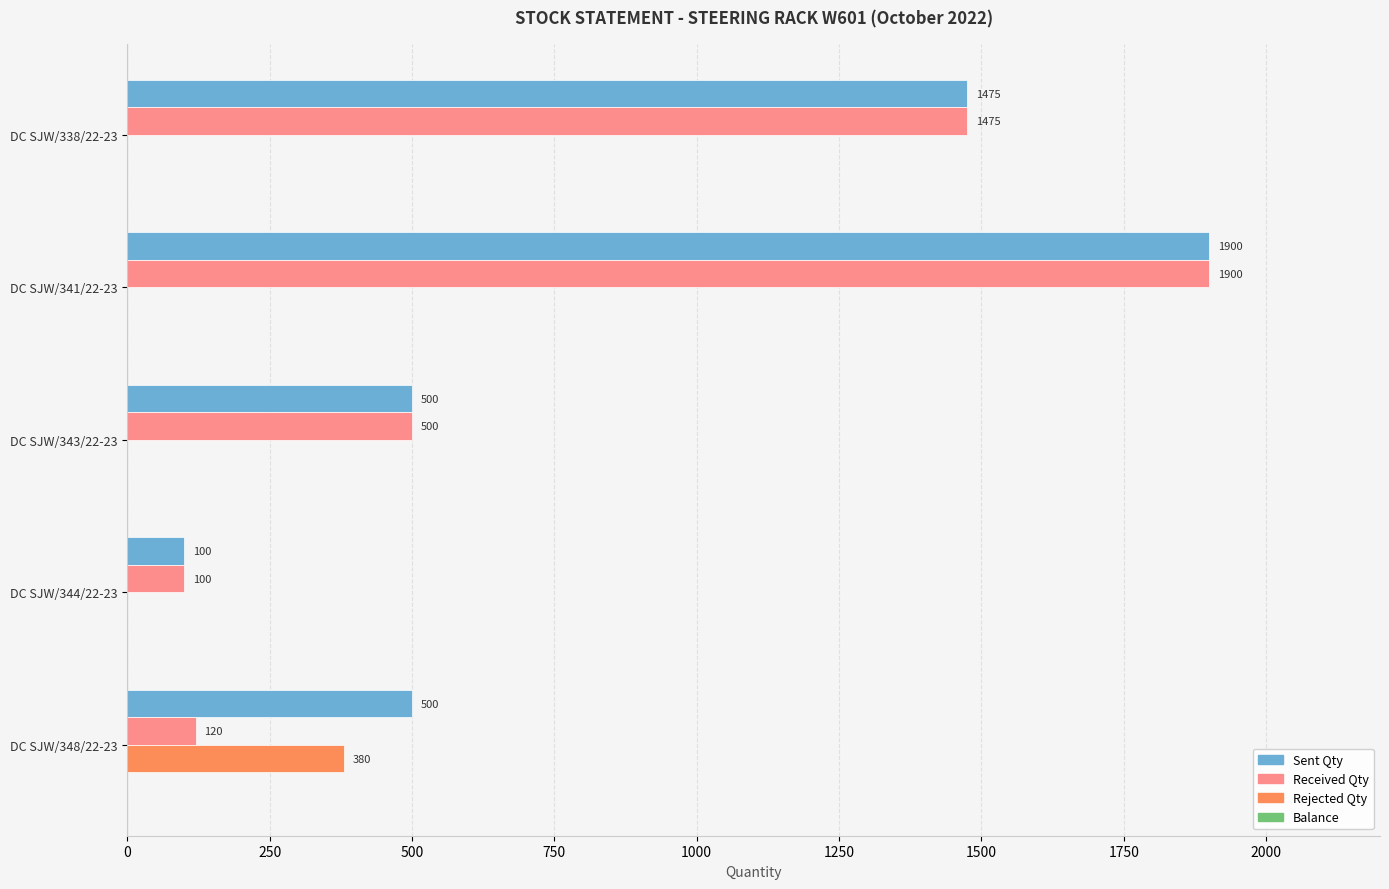

What is the maximum value for Received Qty?

1900